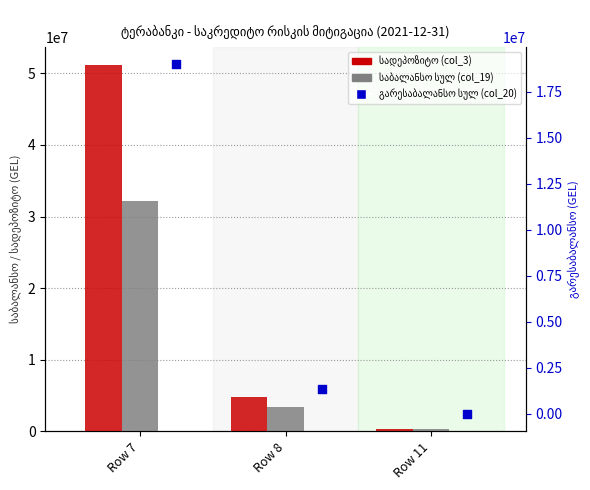

Which series contains the highest Y value?

სადეპოზიტო (col_3)